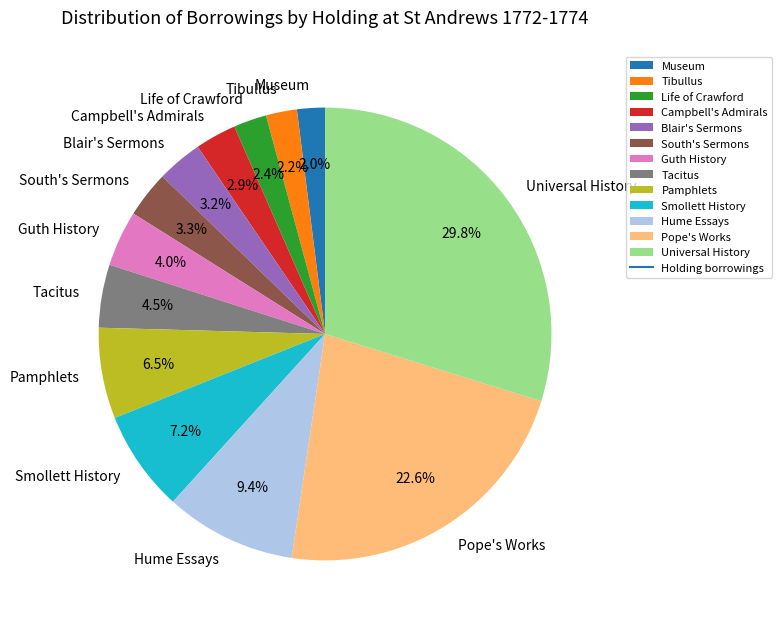

Combined, do Hume Essays and South's Sermons account for over 50%?

No